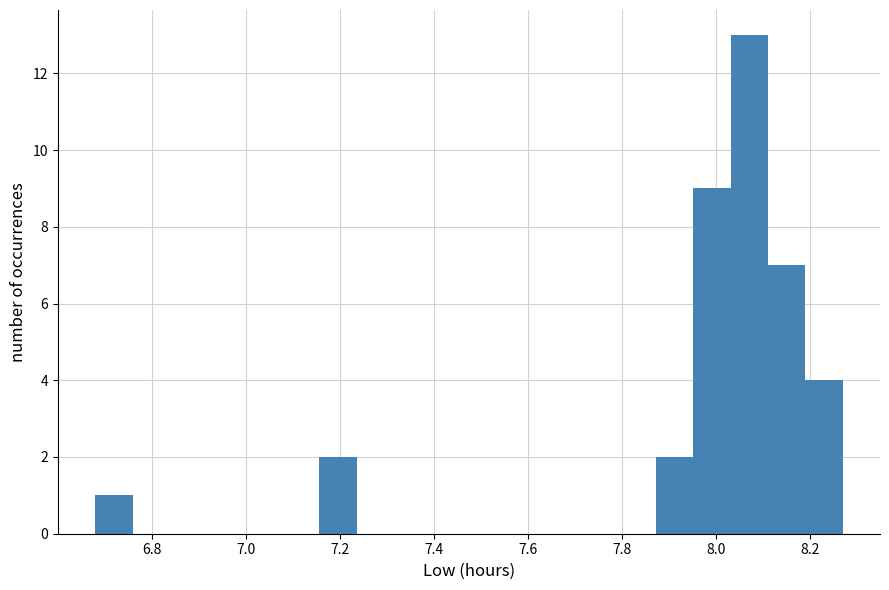

Around what value on the x-axis is the tallest bar? Give the approximate position of its centre, as read against the axis.

8.08